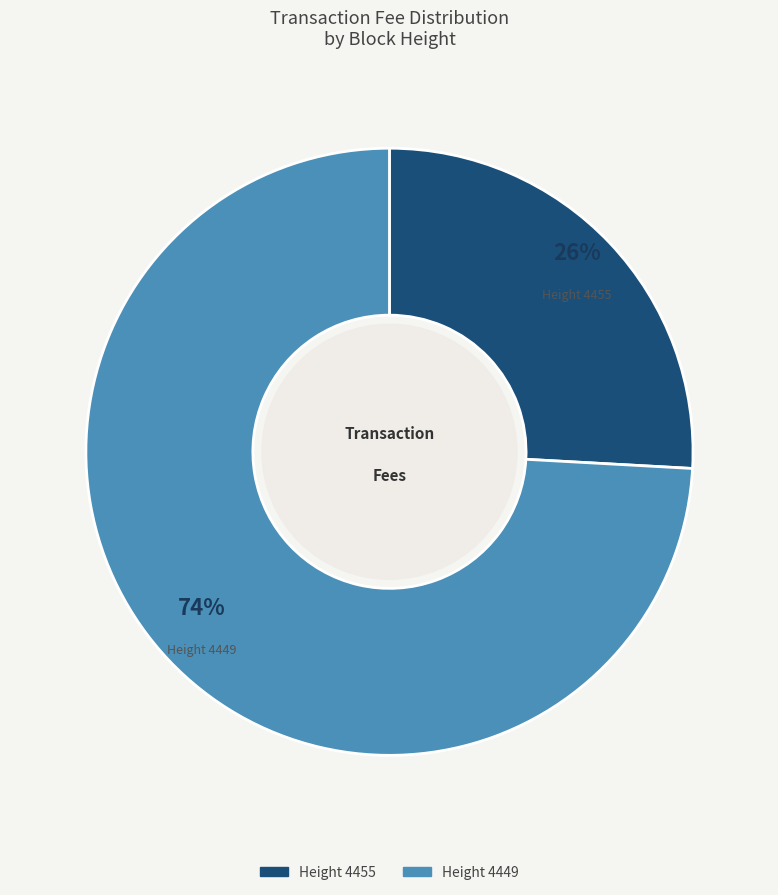

To the nearest percent, what is the difference between the largest and smallest slice percentages?

48%